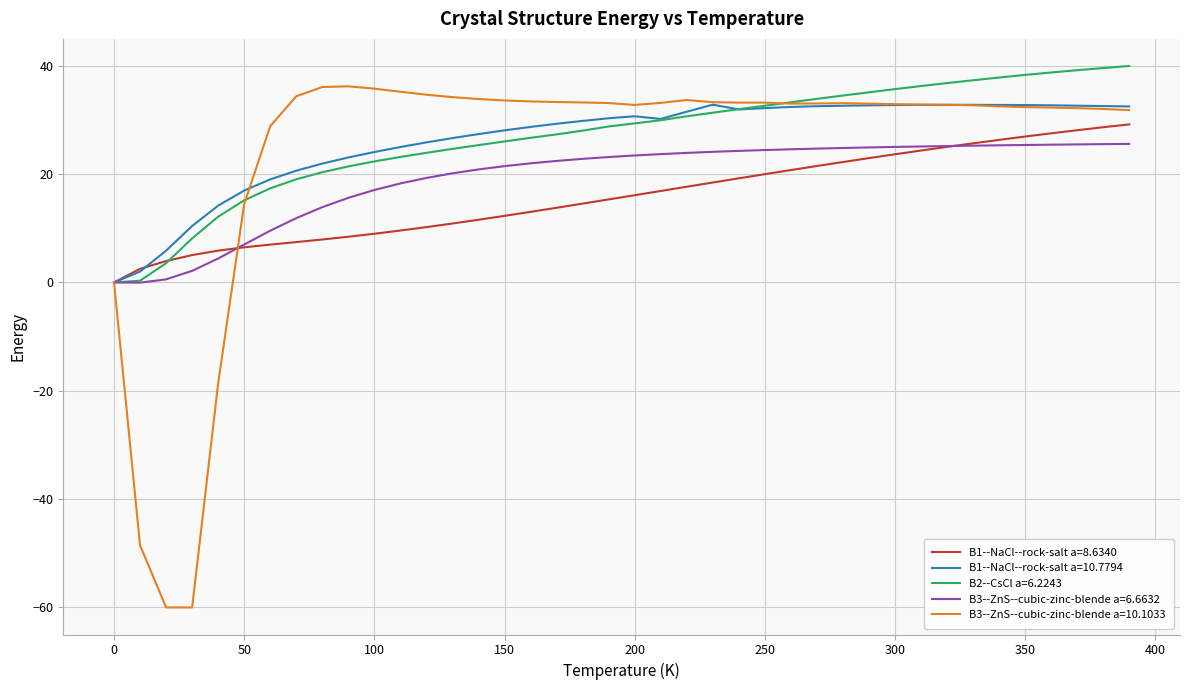

What is the highest value of the B3--ZnS--cubic-zinc-blende a=10.1033 series?

36.2